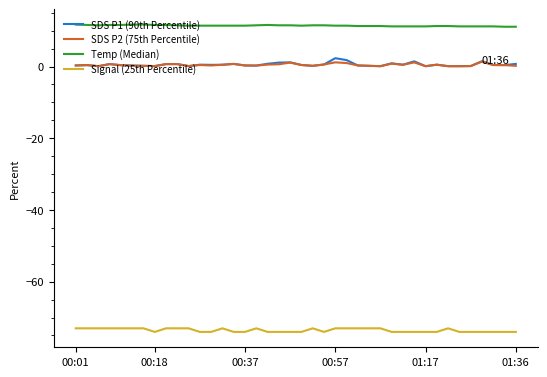

Which series has the largest range (max minus min)?

SDS P1 (90th Percentile)